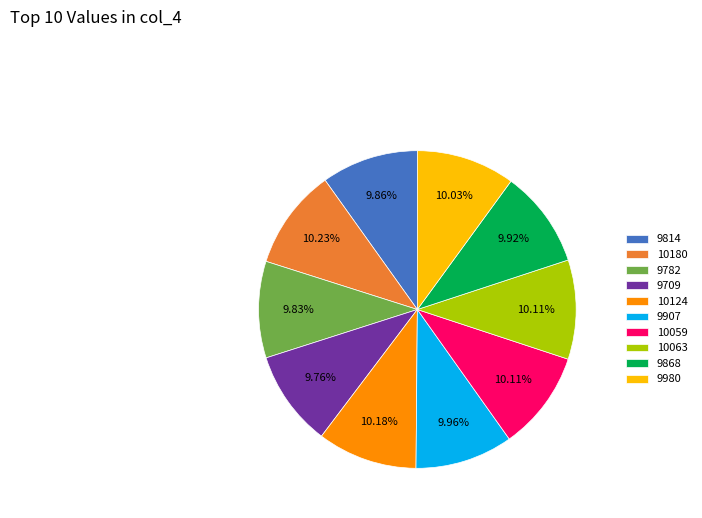

Approximately how many times larger is the value at 9980 compared to 10063?

1.0